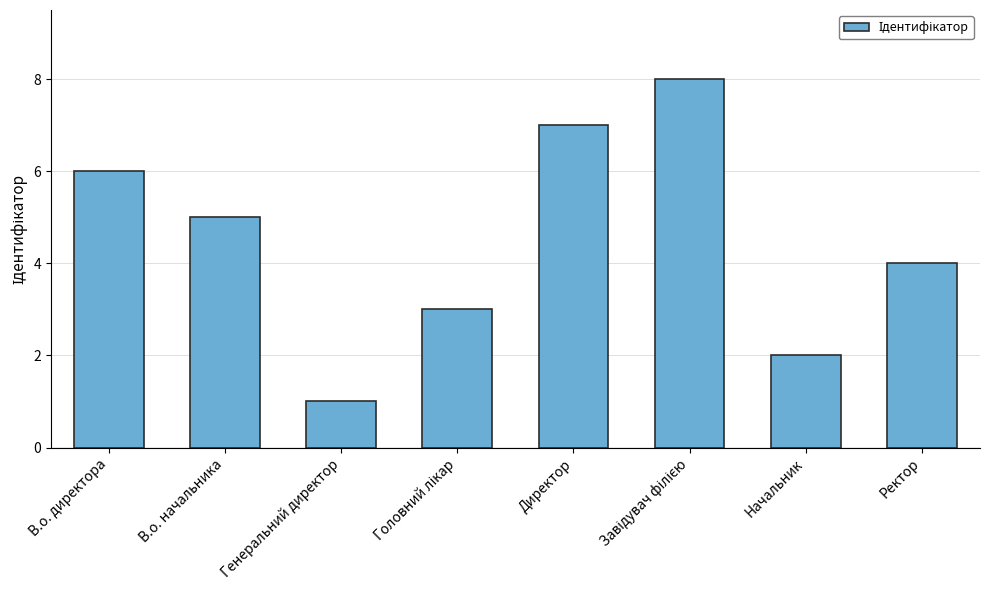

The chart shows a value of 6 at В.о. директора. True or false?

True